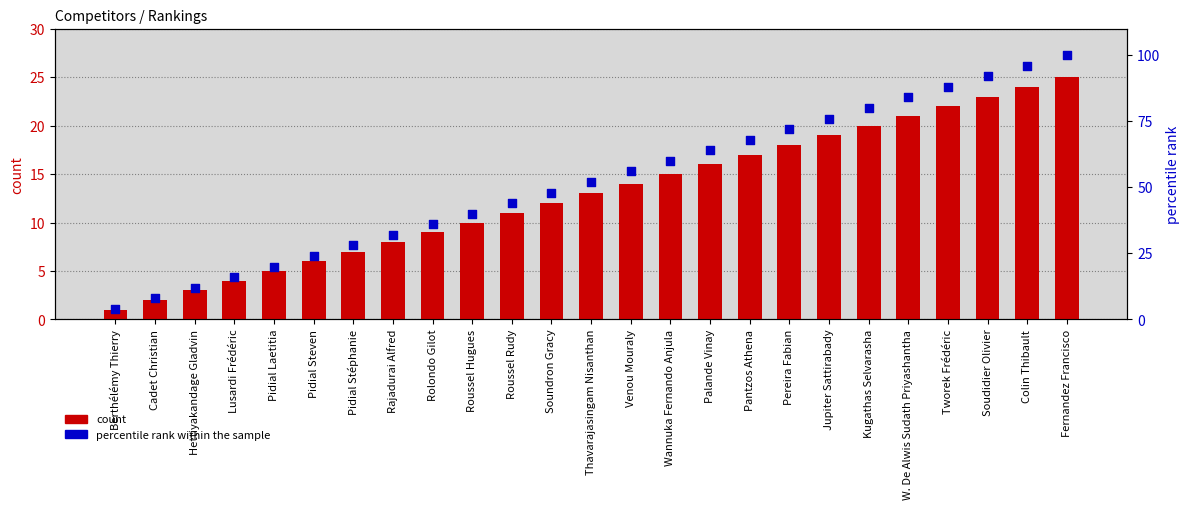

What are all the series names shown in the legend?

count, percentile rank within the sample